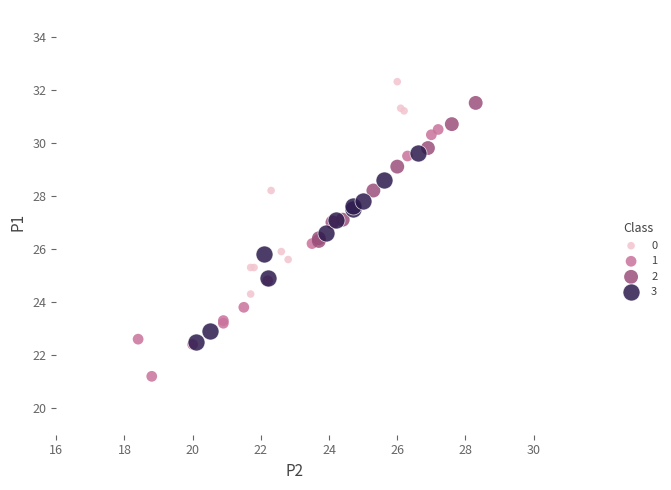

What are all the series names shown in the legend?

0, 1, 2, 3